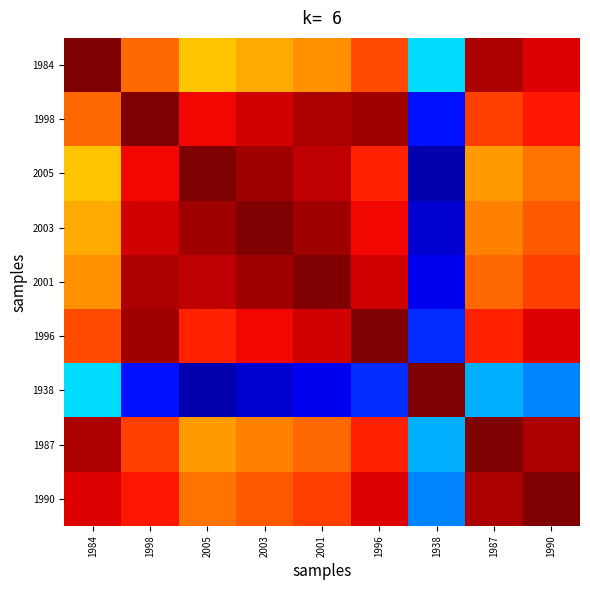

At which category does the chart reach its minimum across all series?

1938